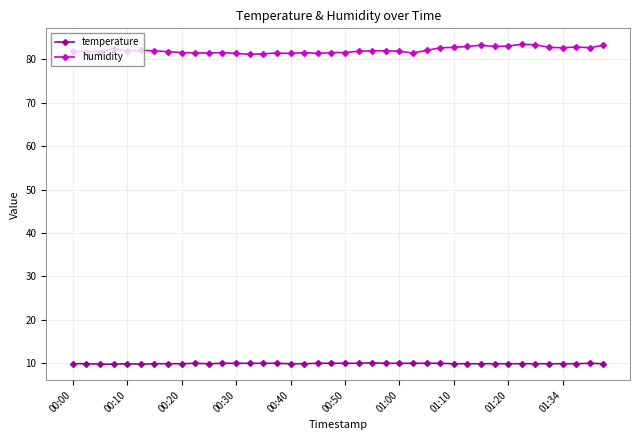

At how many categories does at least one series exceed 75?

40